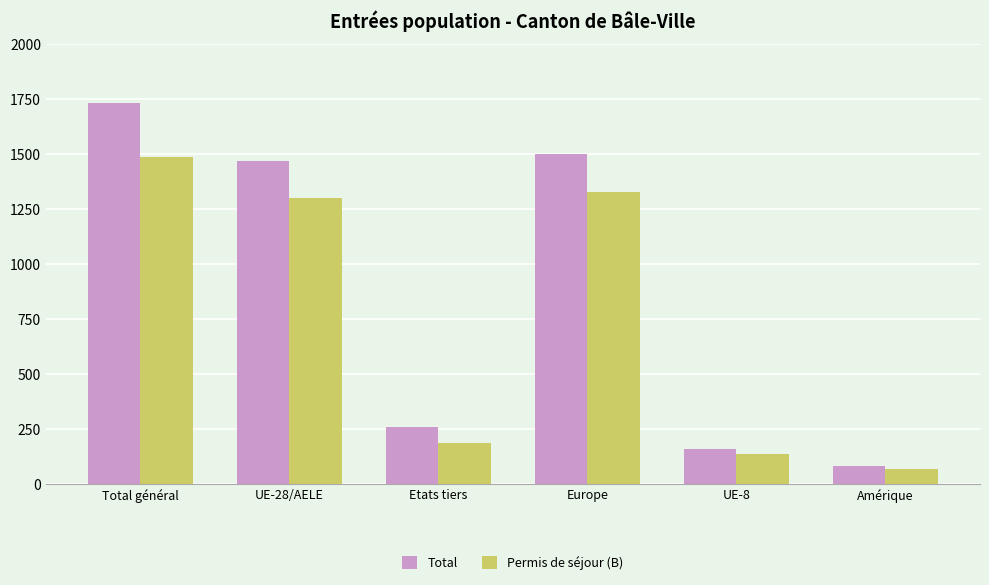

How many data points does each series have?

6